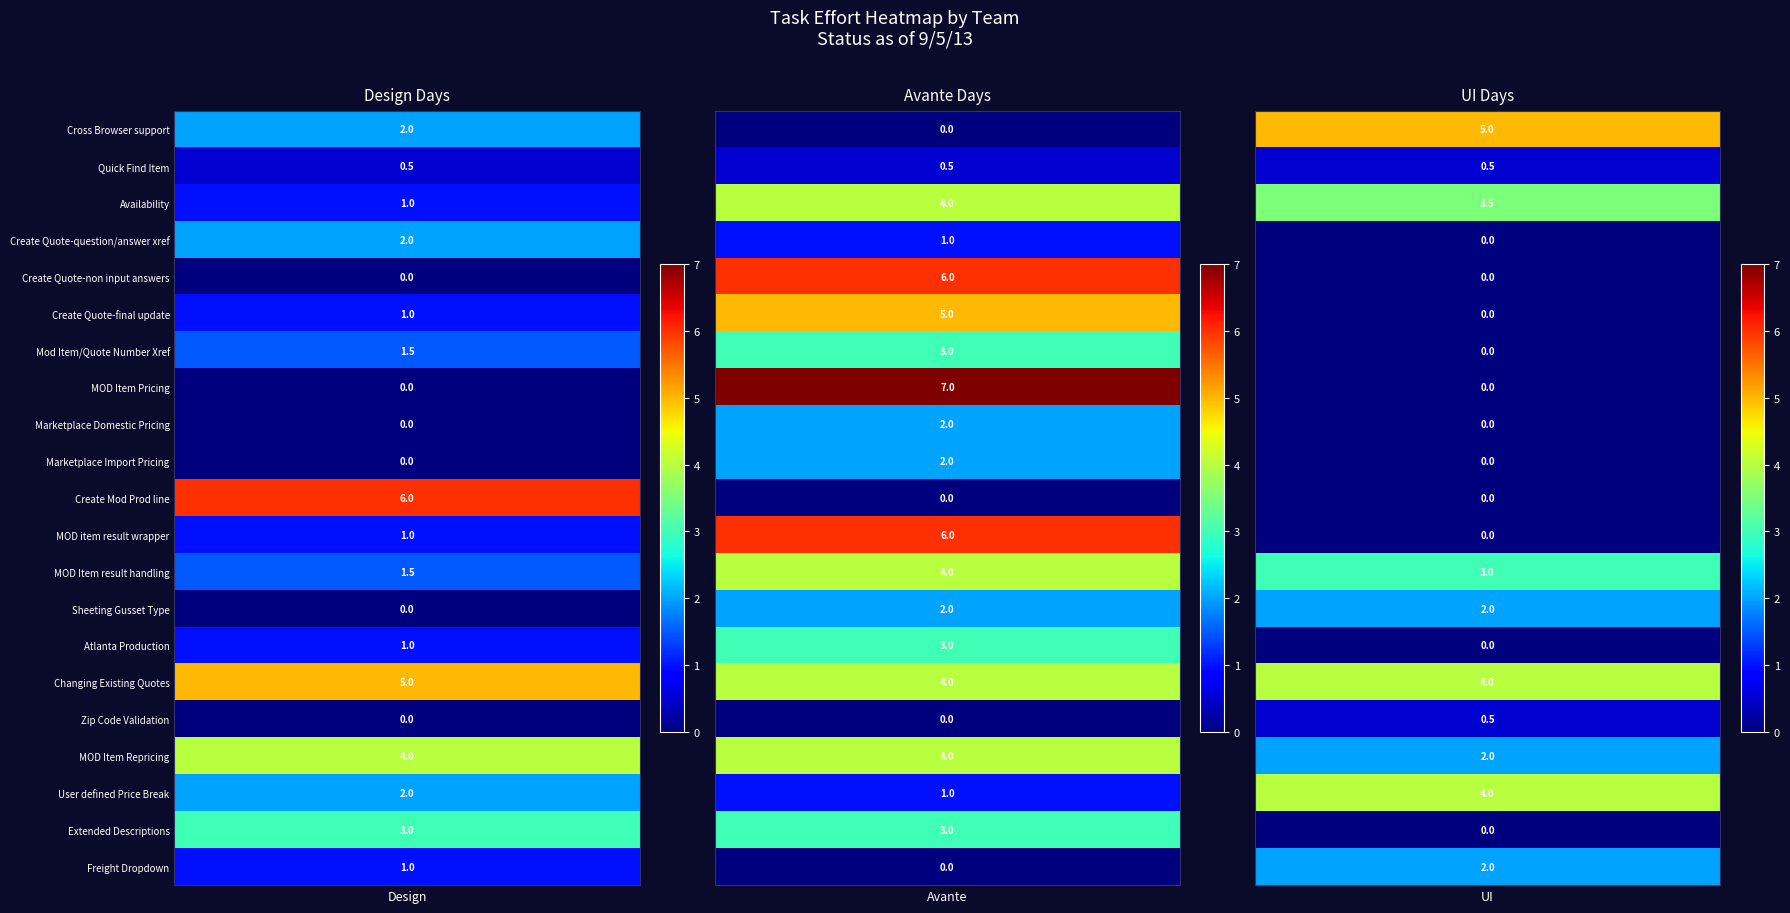

Rank the series at 10 from lowest to highest value.

avante_days, ui_days, design_days